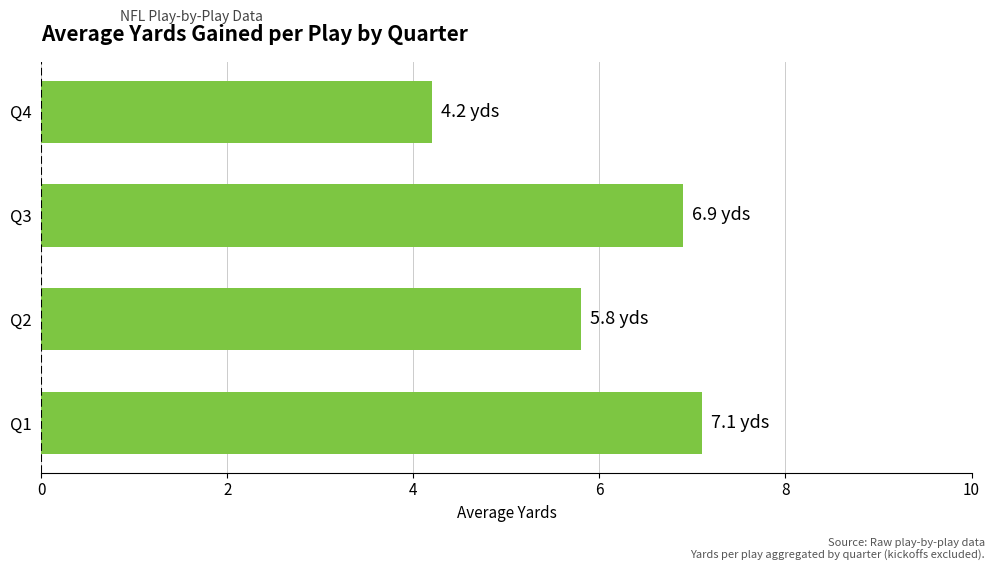

Reading bottom to top, transcribe all the data shown in this chart.

Q1=7.1	Q2=5.8	Q3=6.9	Q4=4.2